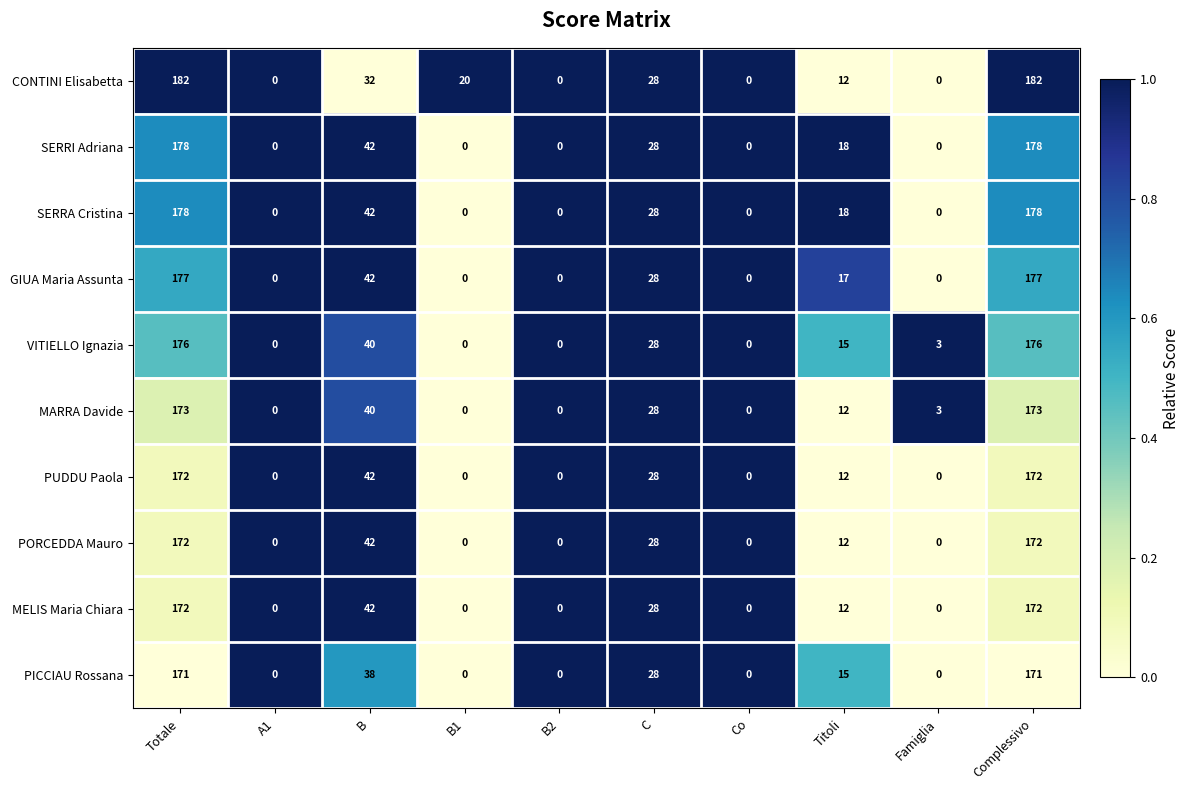

What is the sum of all PORCEDDA Mauro values?

426